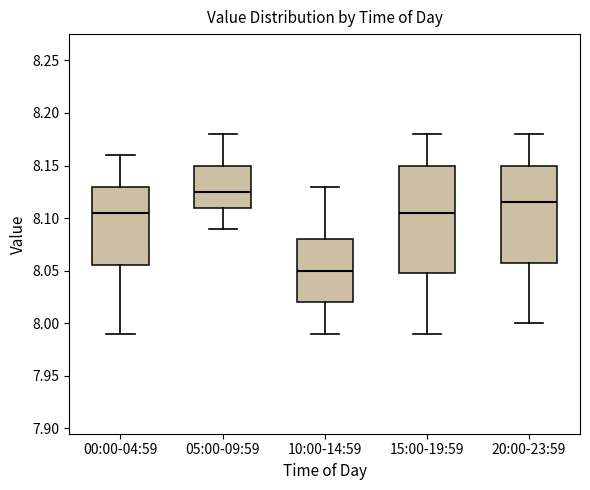

Reading left to right, transcribe this box plot: for each box, give where its median line is, the range the box spans, and where its two whiskers end, as read against the y-axis. The values are not printed on the chart, so give them approximately, as read against the axis.

00:00-04:59: median 8.105, box 8.055 to 8.130, whiskers 7.990 to 8.160
05:00-09:59: median 8.125, box 8.110 to 8.150, whiskers 8.090 to 8.180
10:00-14:59: median 8.050, box 8.020 to 8.080, whiskers 7.990 to 8.130
15:00-19:59: median 8.105, box 8.050 to 8.150, whiskers 7.990 to 8.180
20:00-23:59: median 8.115, box 8.060 to 8.150, whiskers 8.000 to 8.180